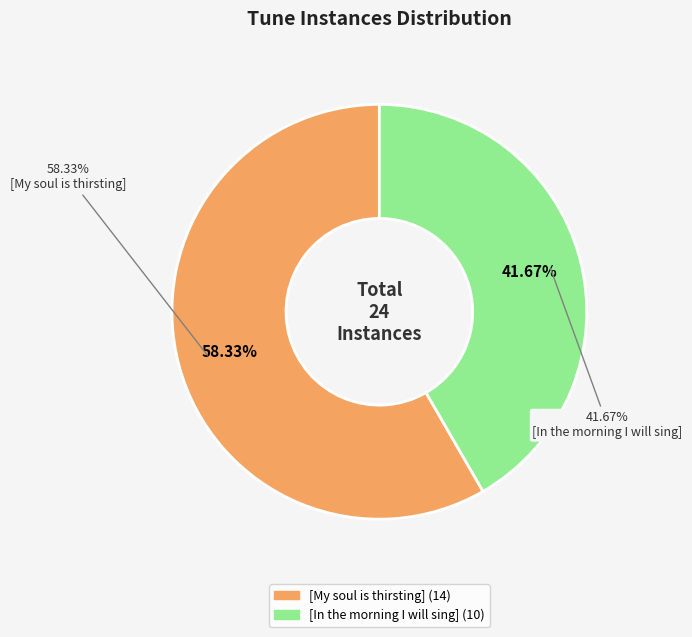

What percentage do [In the morning I will sing] and [My soul is thirsting] together represent?

100.0%